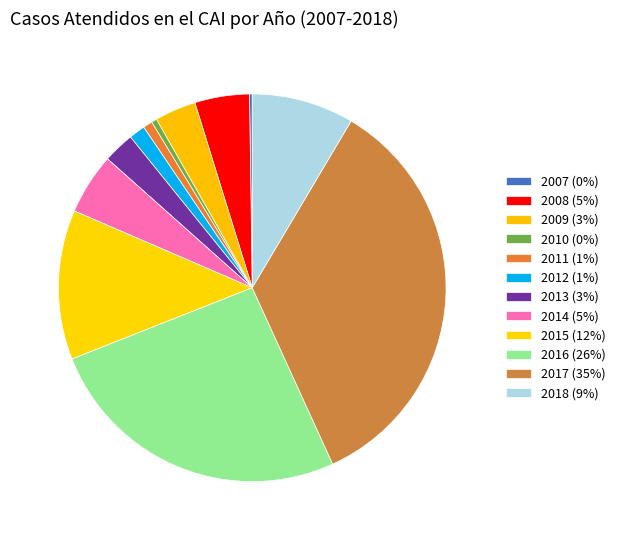

True or false: 2018 accounts for 9% of the total.

True